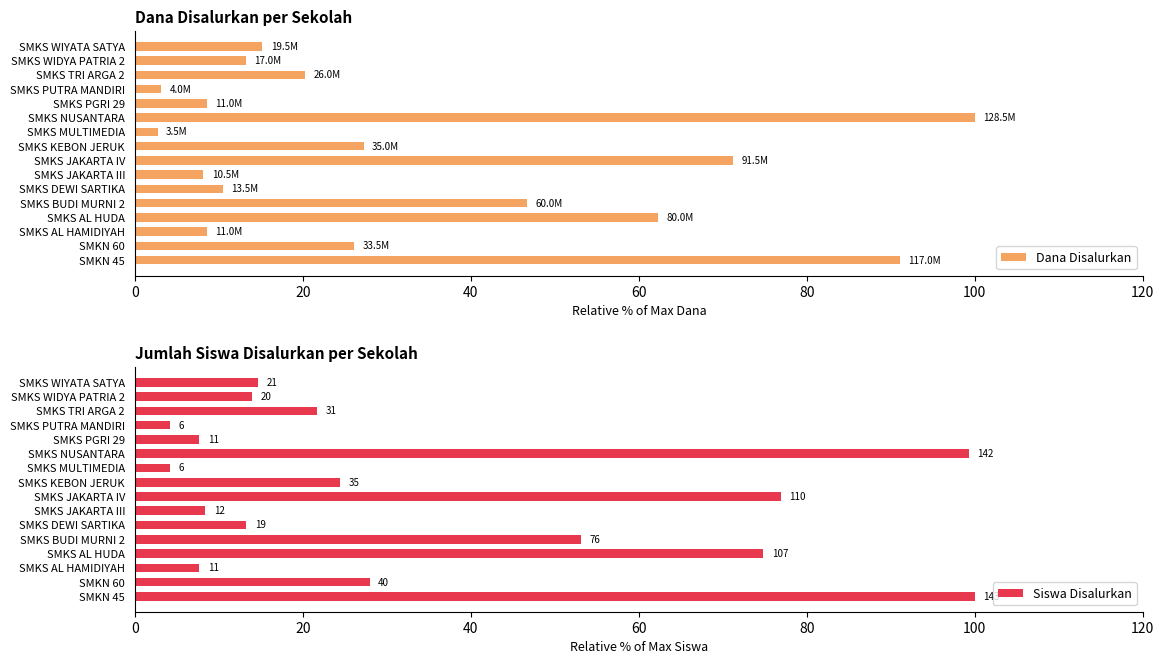

True or false: Dana Disalurkan has a value of 62.3 at SMKS AL HUDA.

True